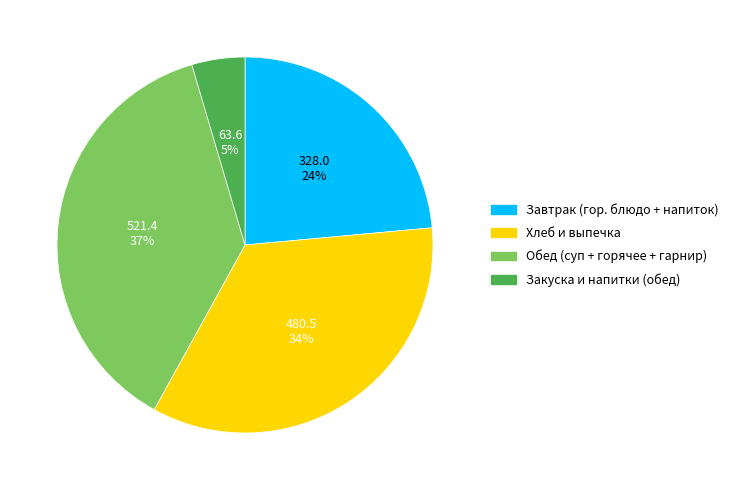

Is there a majority slice in this chart?

No